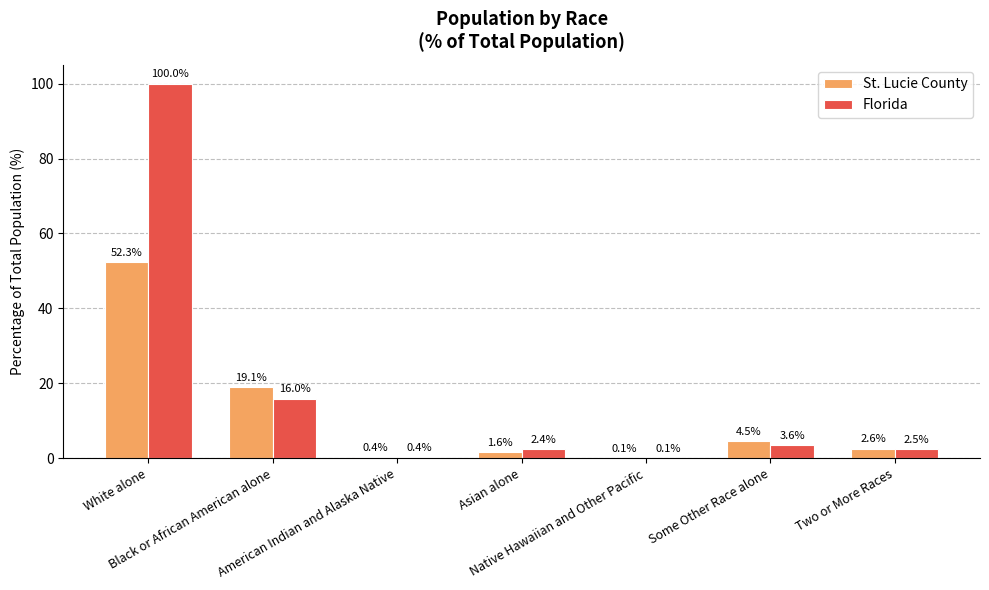

Which series has the largest total across all categories?

Florida